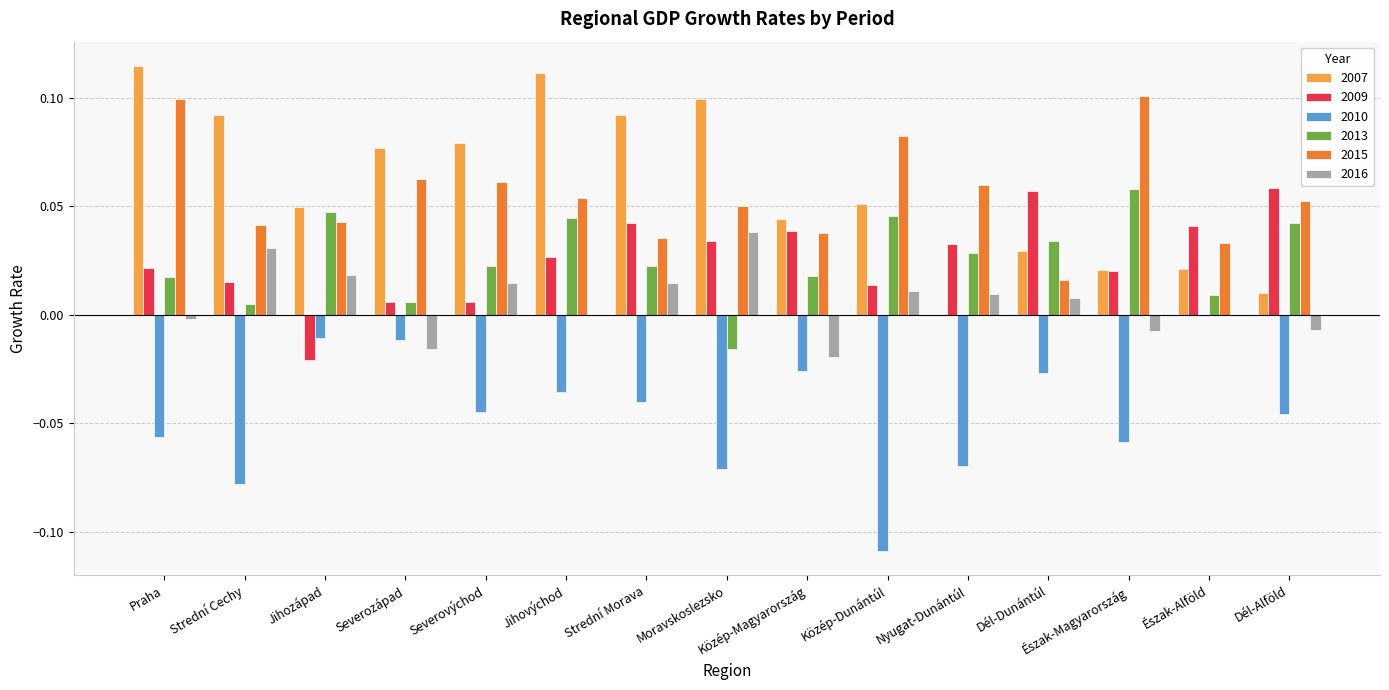

True or false: 2016 has a value of 0.0 at Dél-Dunántúl.

True